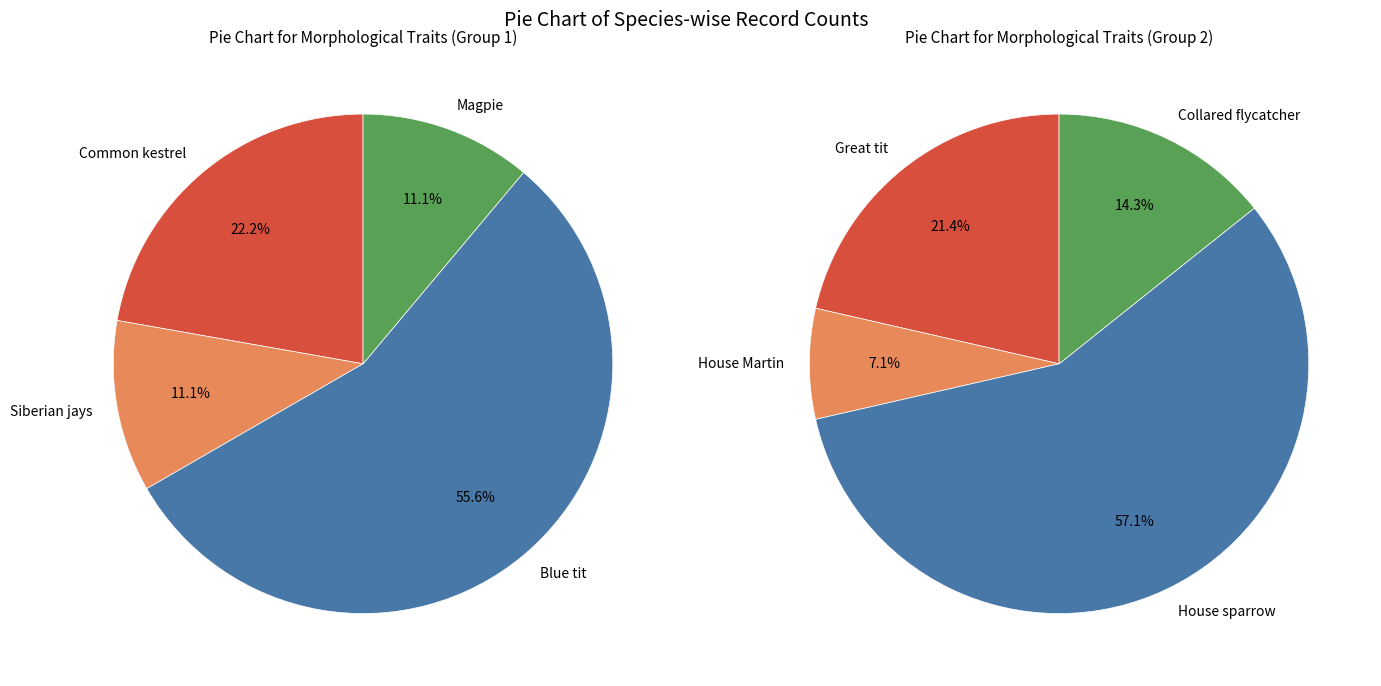

Do Common kestrel and Siberian jays together represent more than half of the pie?

No